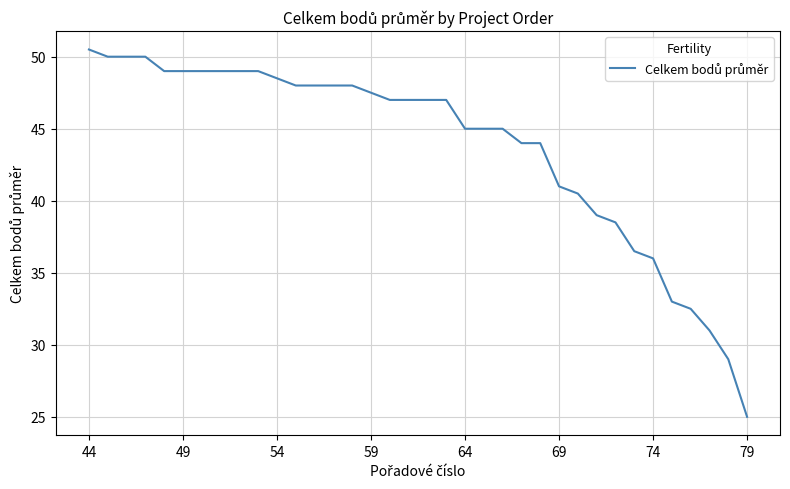

What is the difference between the maximum and minimum values?

25.5